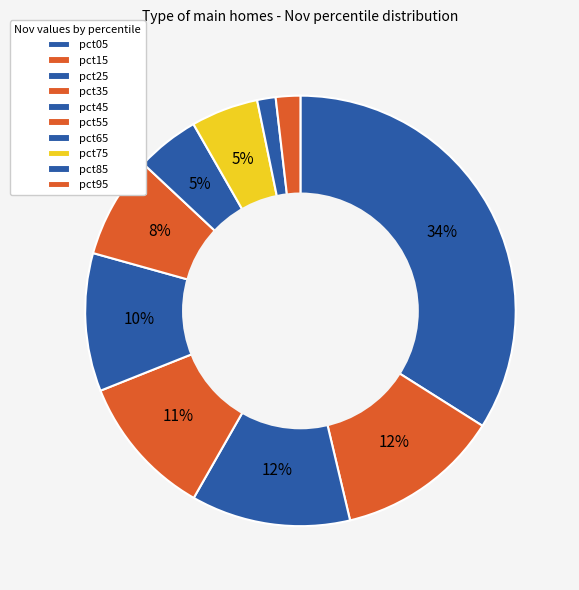

Count the number of slices in the pie.

10